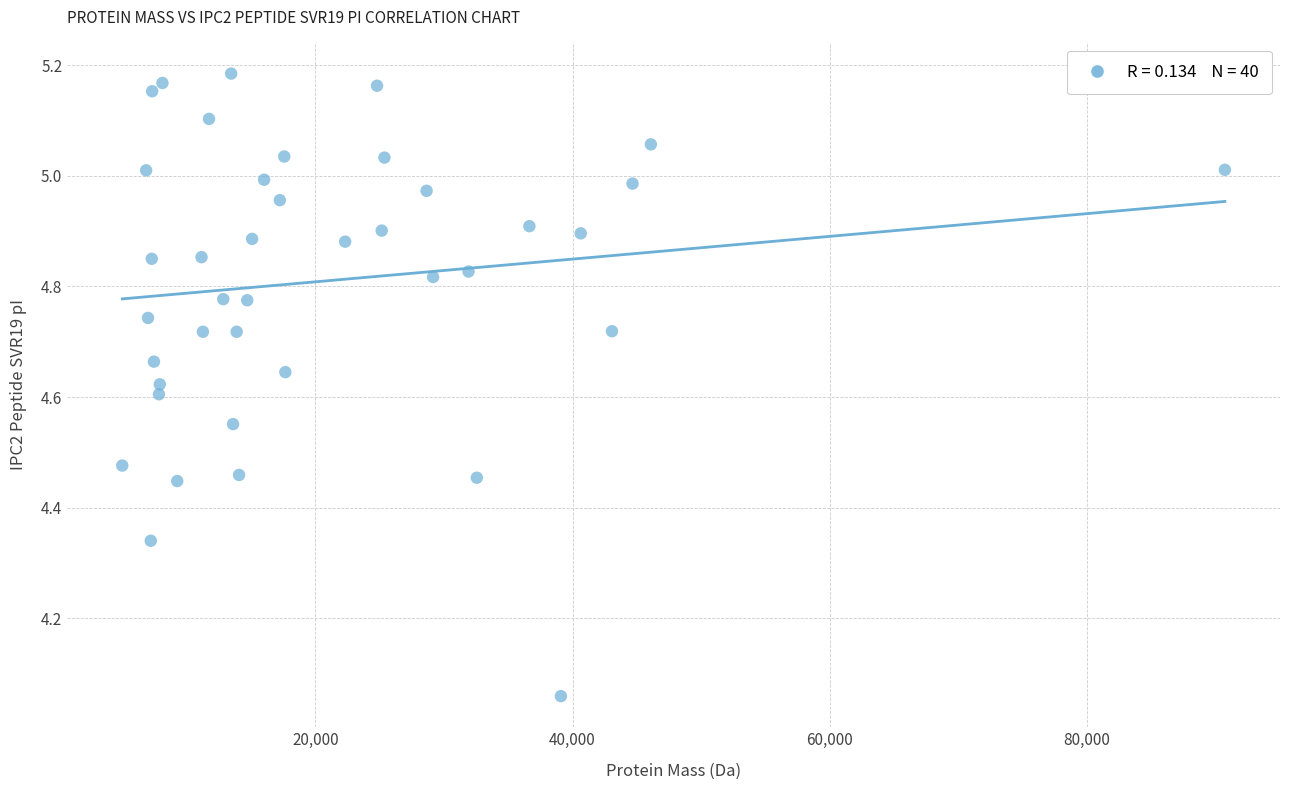

What is the range of X values (max minus min)?

85756.8